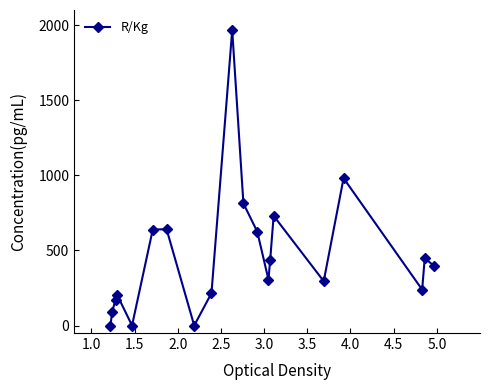

How many data points does each series have?

20